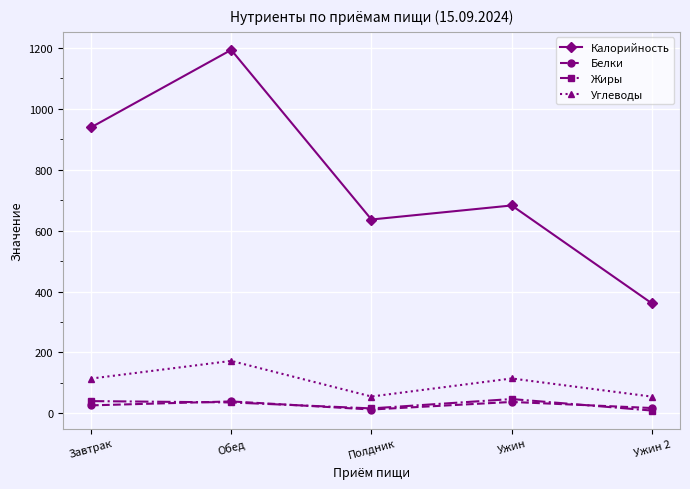

At which category does Белки reach its first local peak?

Обед